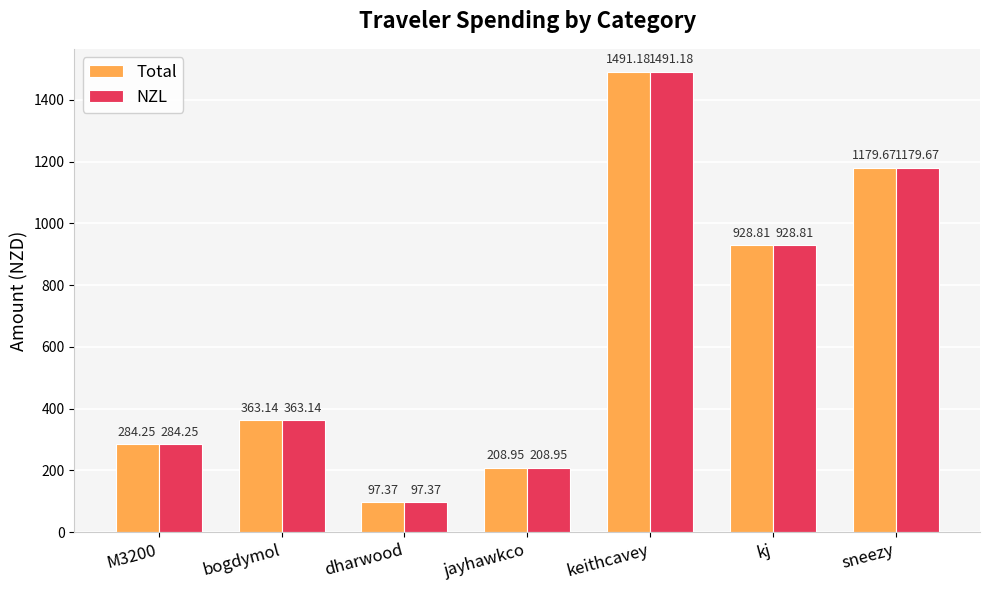

How many values in the Total series exceed 363?

4